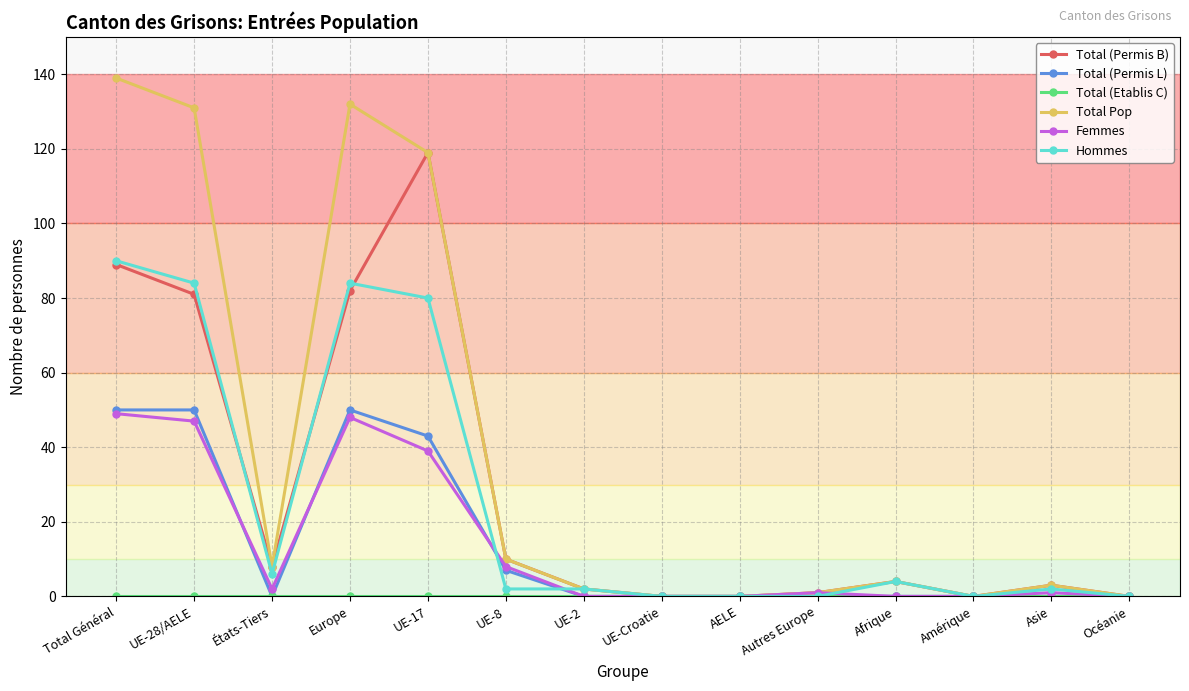

At how many categories does at least one series exceed 121?

3